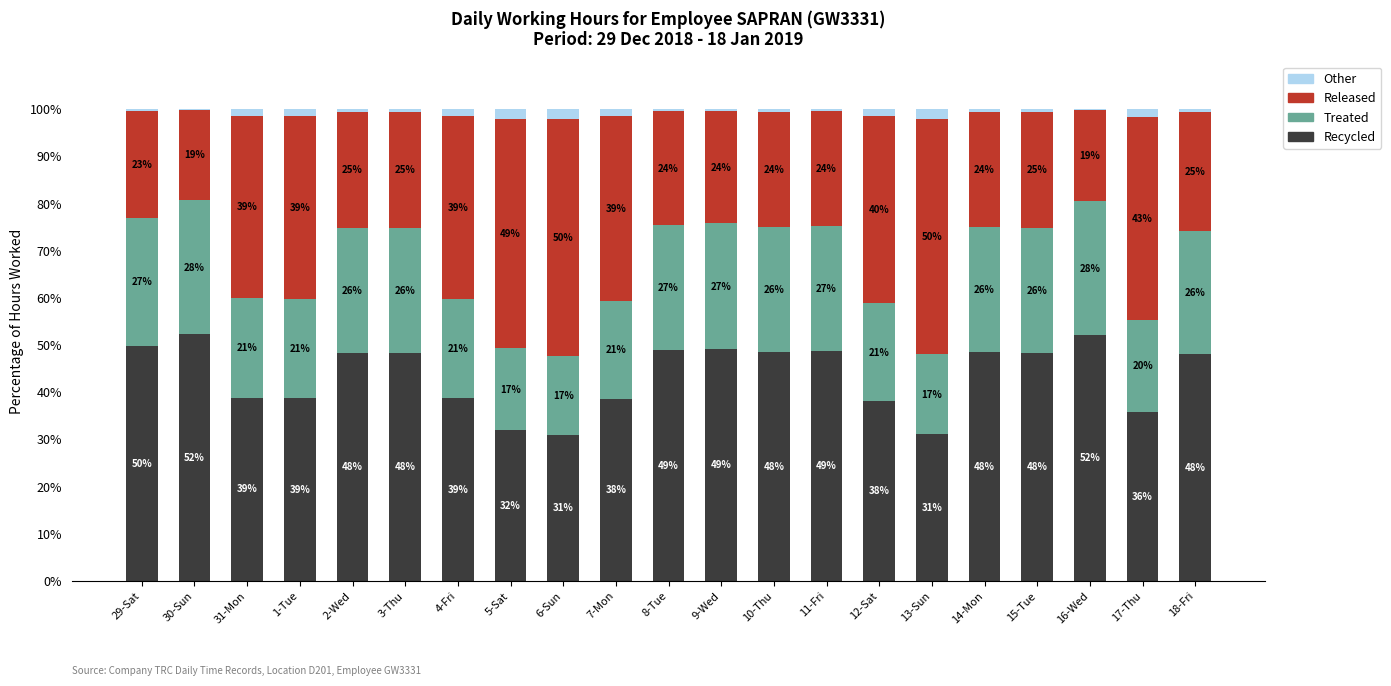

What is the maximum value for Recycled?

52.2